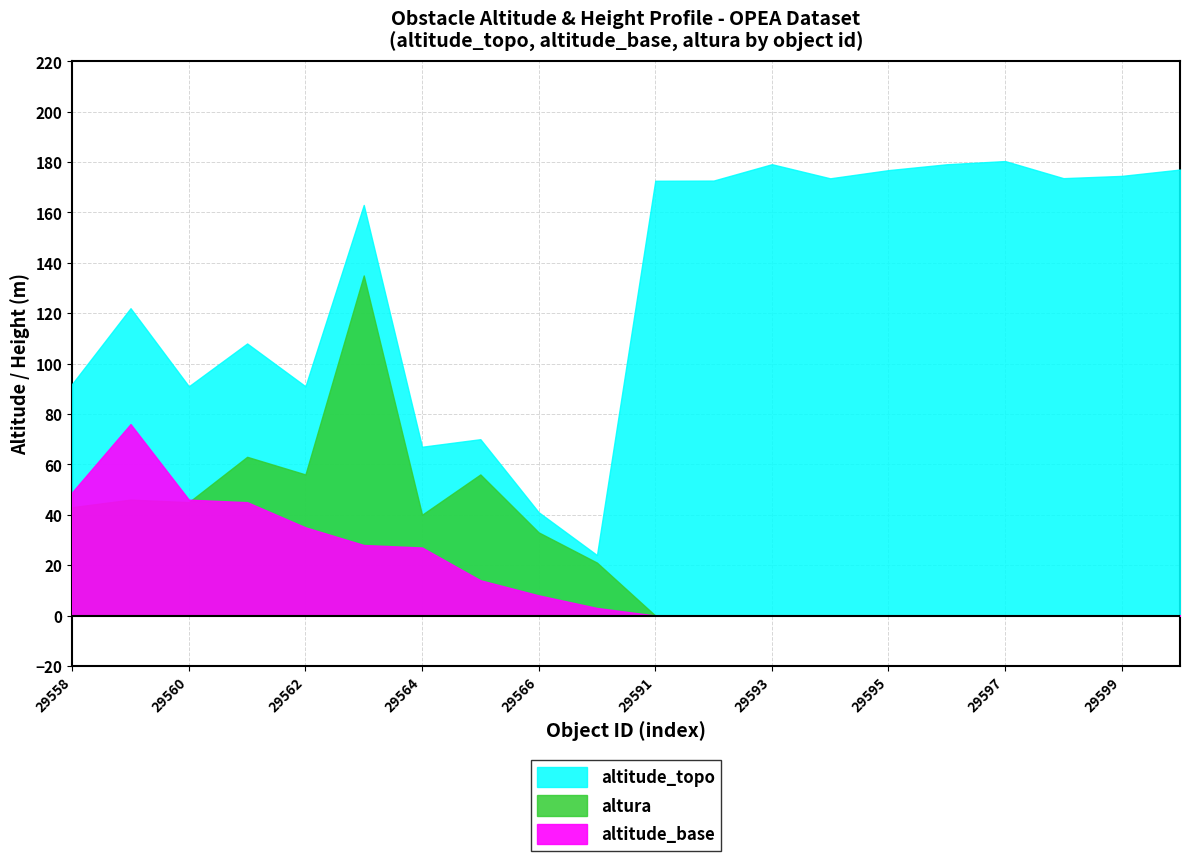

Reading left to right, list all the values displayed in this chart.

altitude_topo: 92.0	122.0	91.0	108.0	91.0	163.0	67.0	70.0	41.0	24.0	172.6	172.7	179.2	173.6	176.8	179.2	180.4	173.6	174.5	177.1
altitude_base: 49.0	76.0	46.0	45.0	35.0	28.0	27.0	14.0	8.0	3.0	0.0	0.0	0.0	0.0	0.0	0.0	0.0	0.0	0.0	0.0
altura: 43.0	46.0	45.0	63.0	56.0	135.0	40.0	56.0	33.0	21.0	0.0	0.0	0.0	0.0	0.0	0.0	0.0	0.0	0.0	0.0